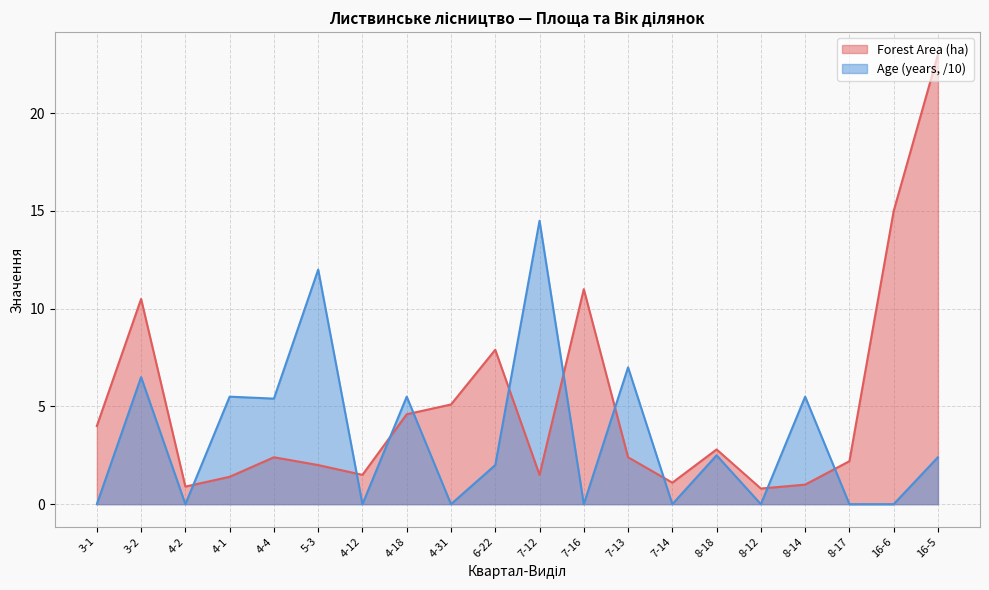

What is the spread (max minus min) of values at 16-6?

15.0